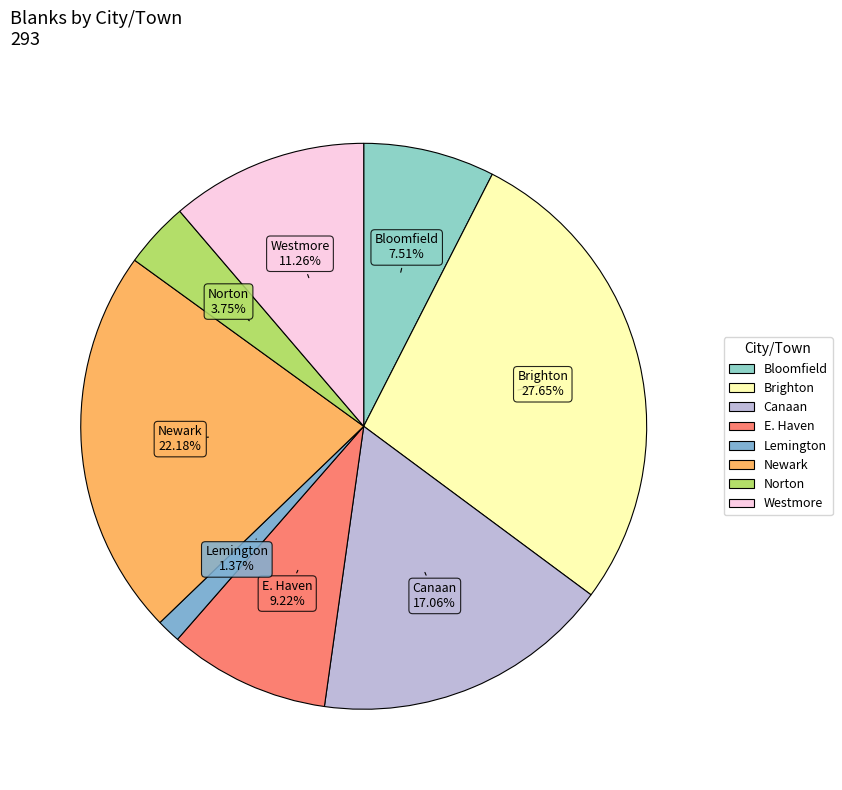

What is the ratio of the value at Bloomfield to the value at Lemington?

5.5